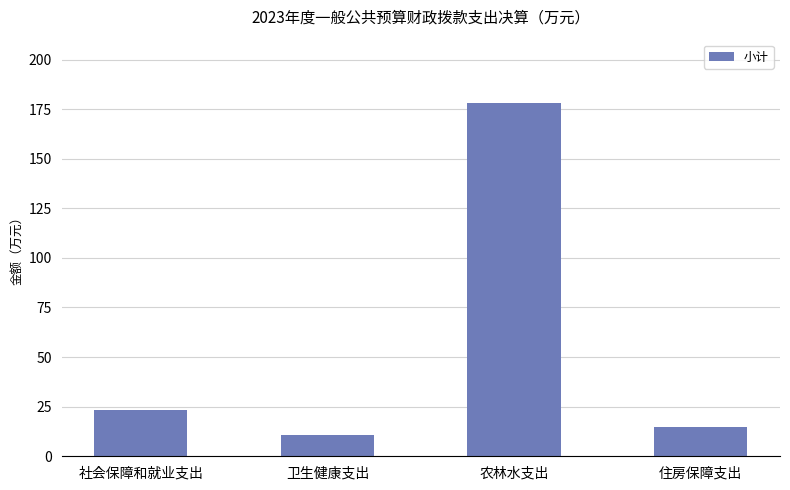

What is the change in value from 社会保障和就业支出 to 卫生健康支出?

-12.7